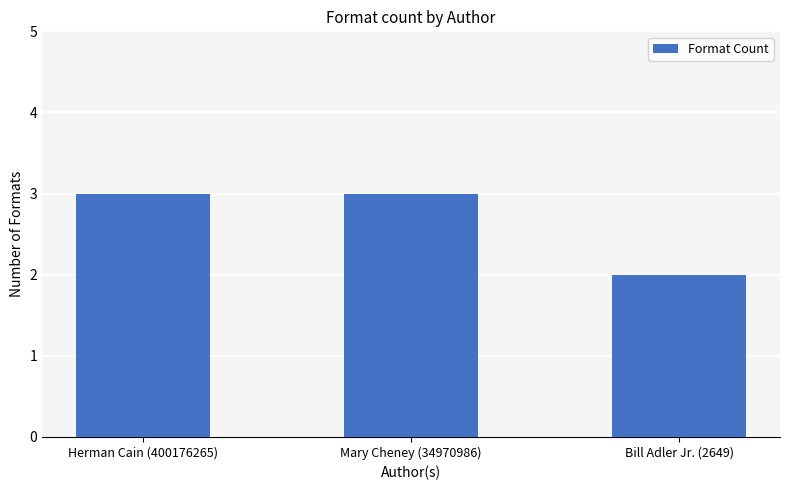

Approximately how many times larger is the value at Mary Cheney (34970986) compared to Herman Cain (400176265)?

1.0